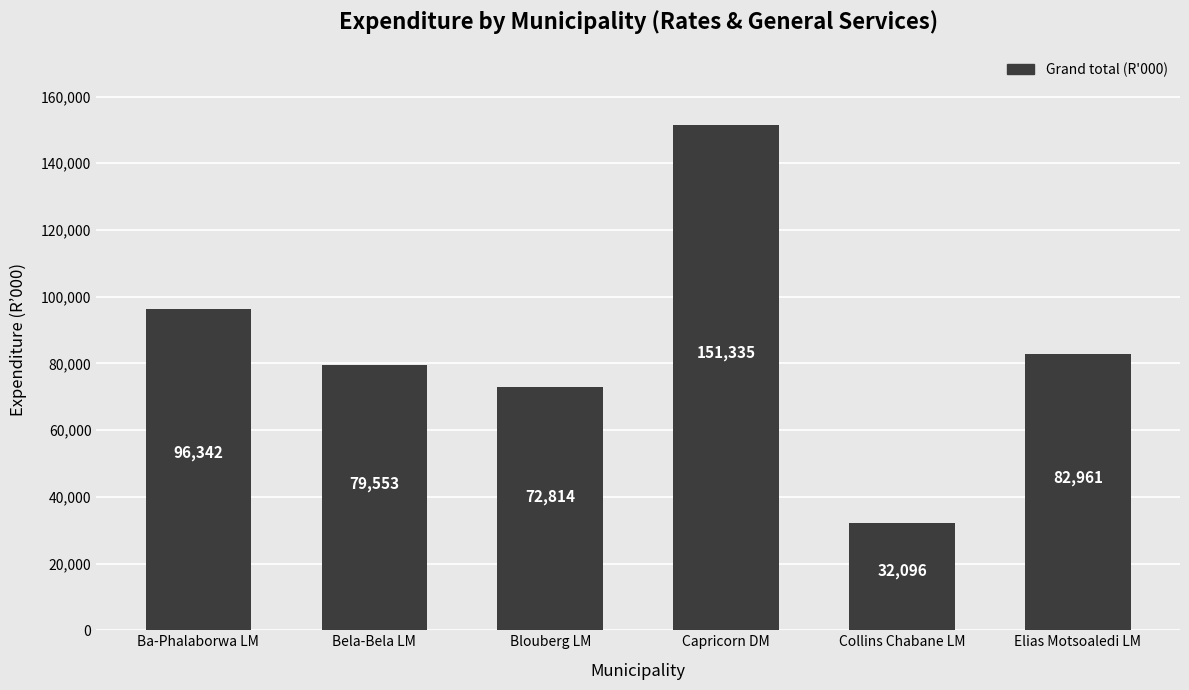

The chart shows a value of 48117 at Bela-Bela LM. True or false?

False